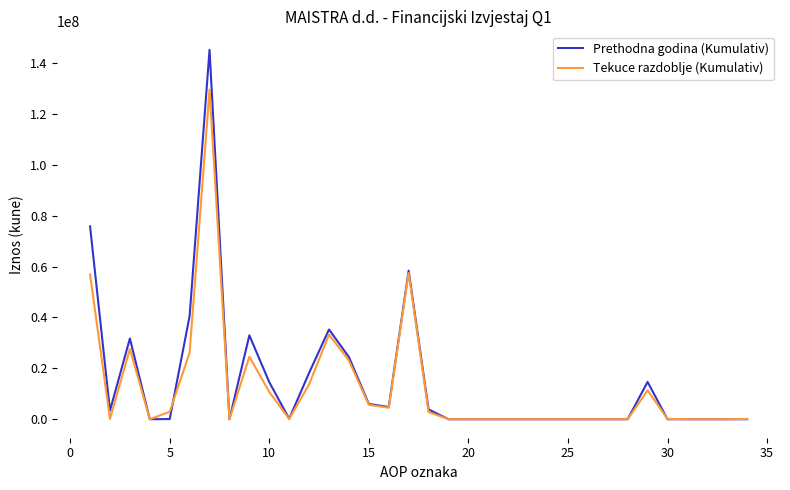

Which series has the widest spread of values?

Prethodna godina (Kumulativ)